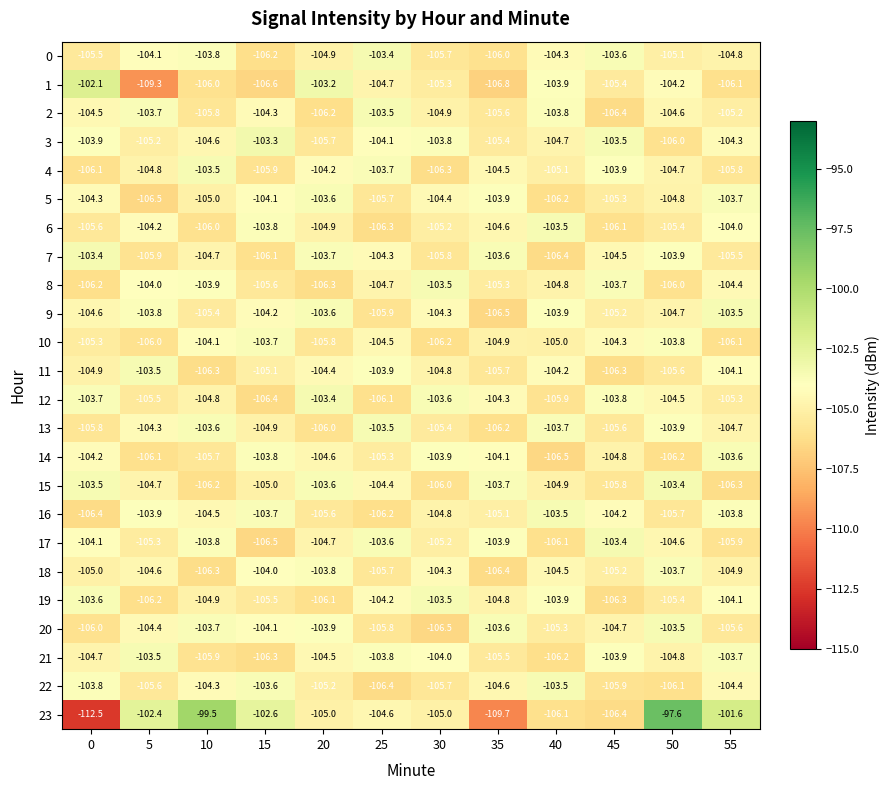

Which series changed the most between 20 and 35?

23